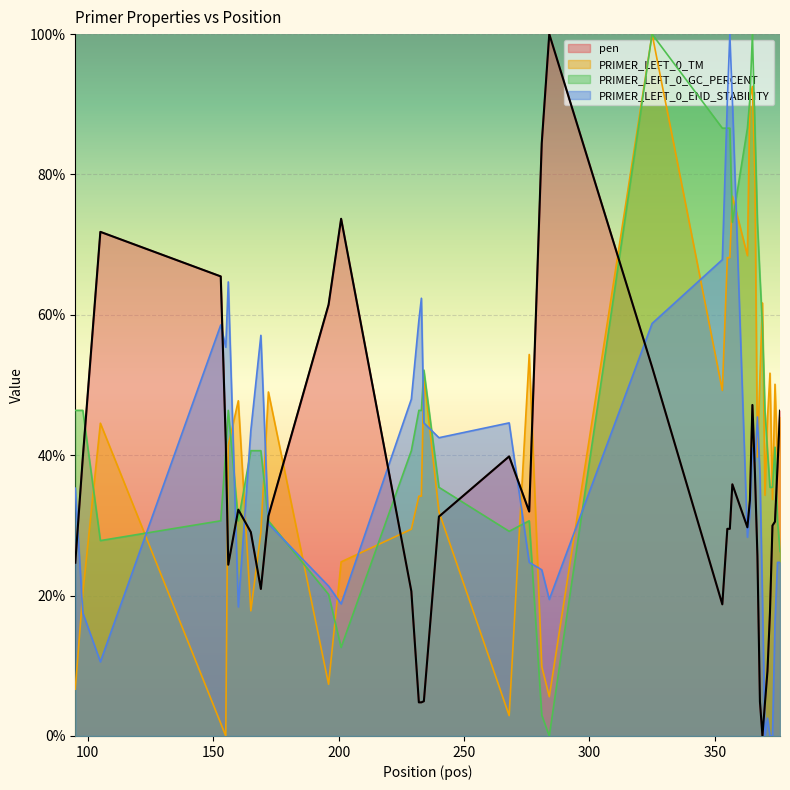

Rank the series by their average value, from lowest to highest.

pen, PRIMER_LEFT_0_END_STABILITY, PRIMER_LEFT_0_TM, PRIMER_LEFT_0_GC_PERCENT